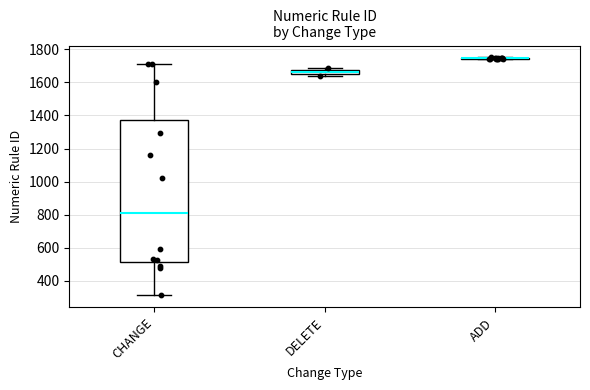

Approximately how many times larger is the value at 10 compared to 6?

1.7